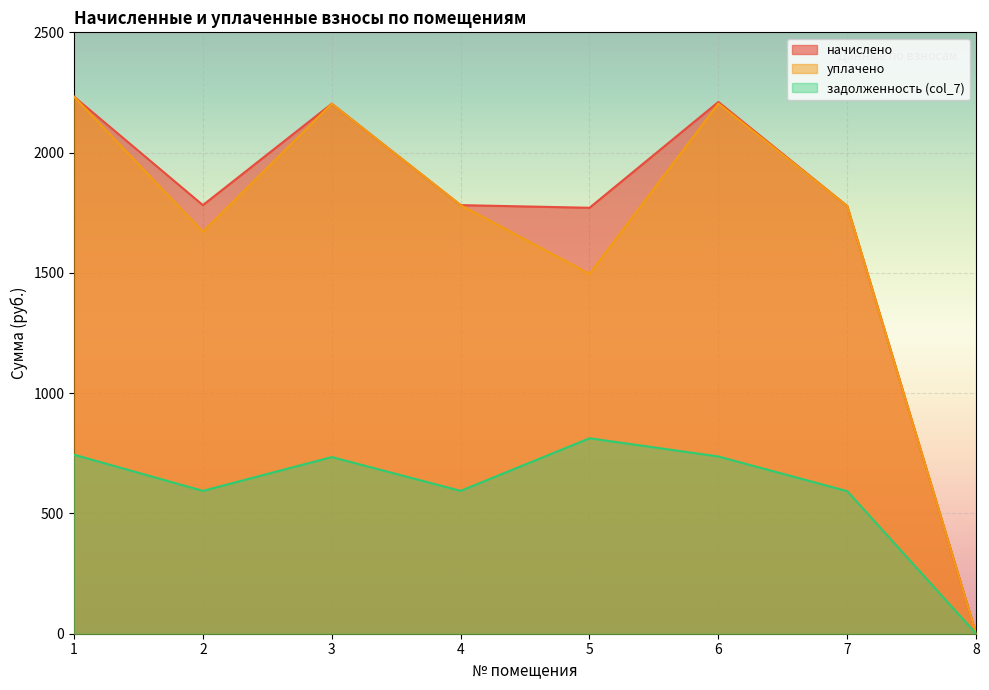

What is the greatest value displayed?

2232.6